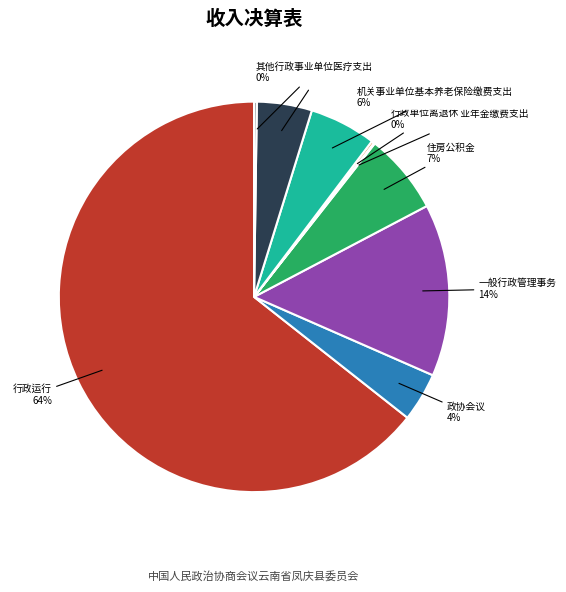

Is it true that 住房公积金 is 15% of the pie?

False